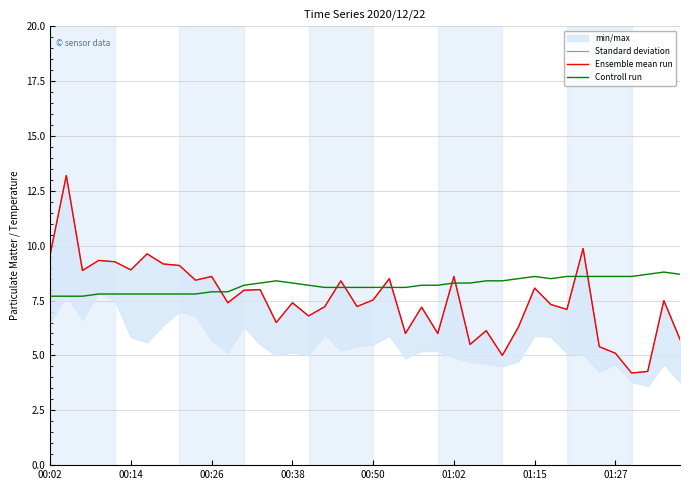

What is the lowest value of the Standard deviation series?

4.2